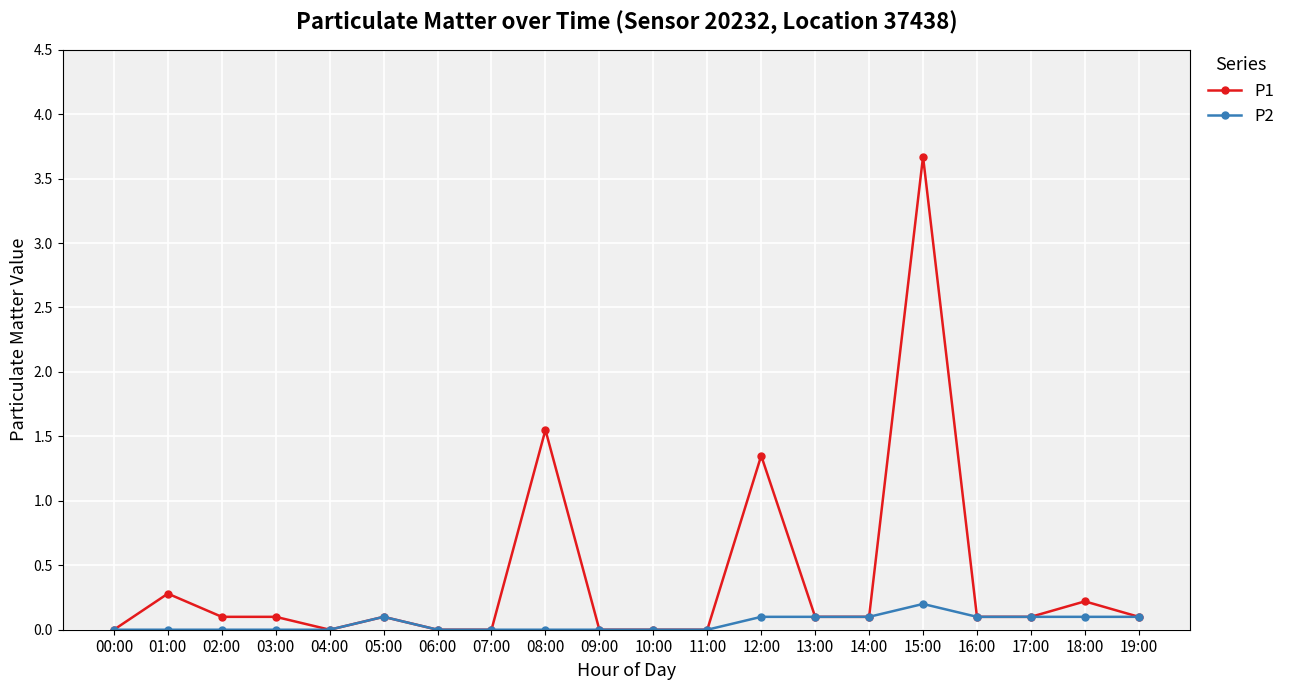

How many distinct data groups are displayed?

2